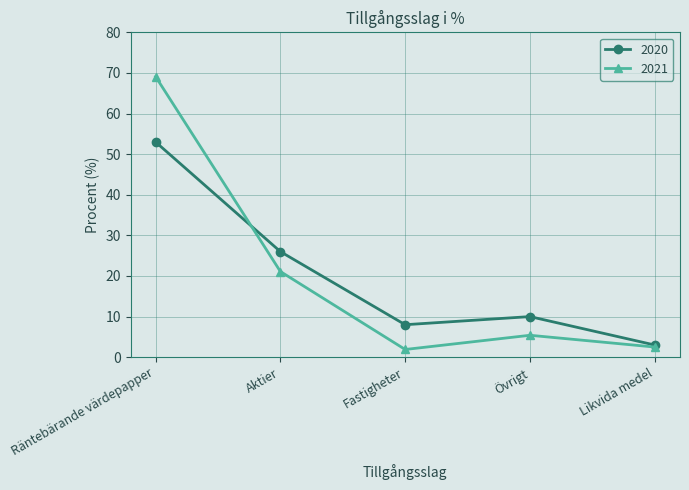

What is the spread (max minus min) of values at Övrigt?

4.6